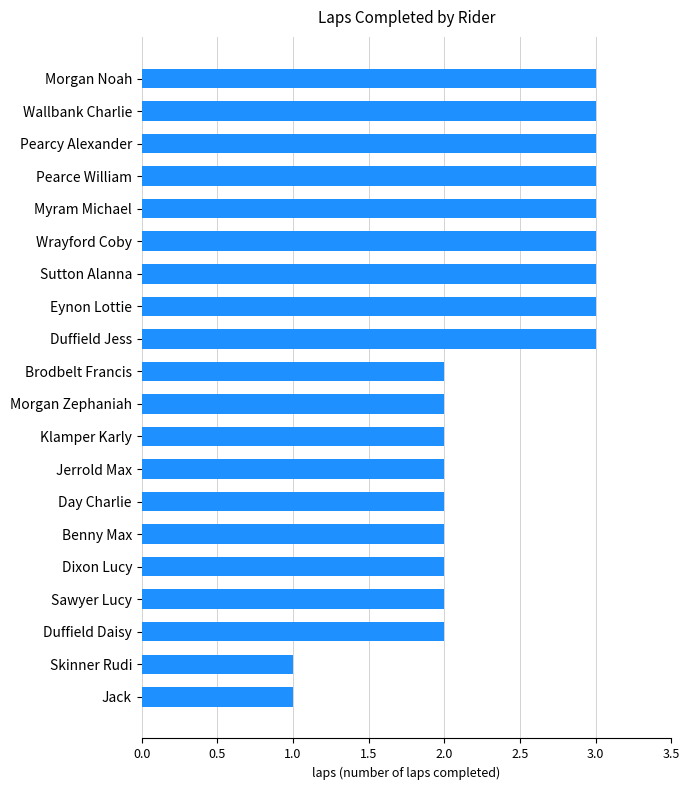

How many data points does each series have?

20